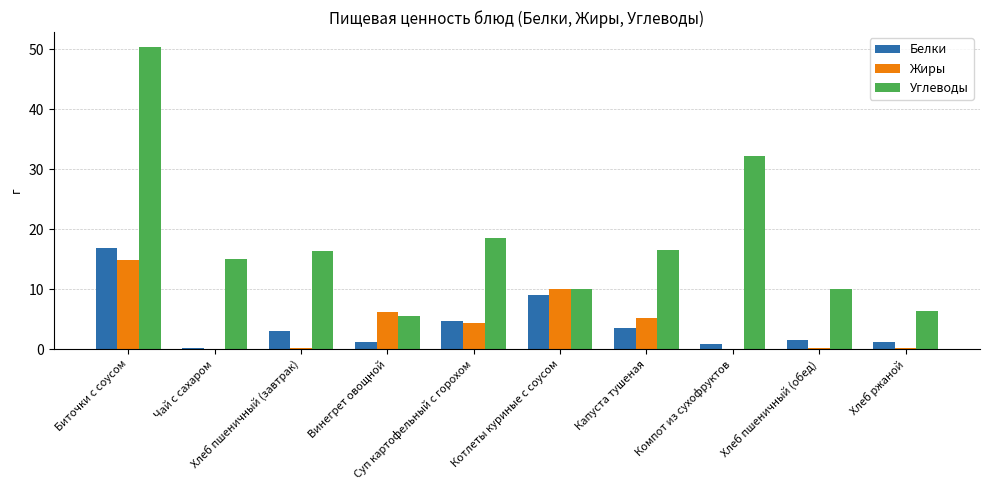

What is the sum of all Белки values?

42.1